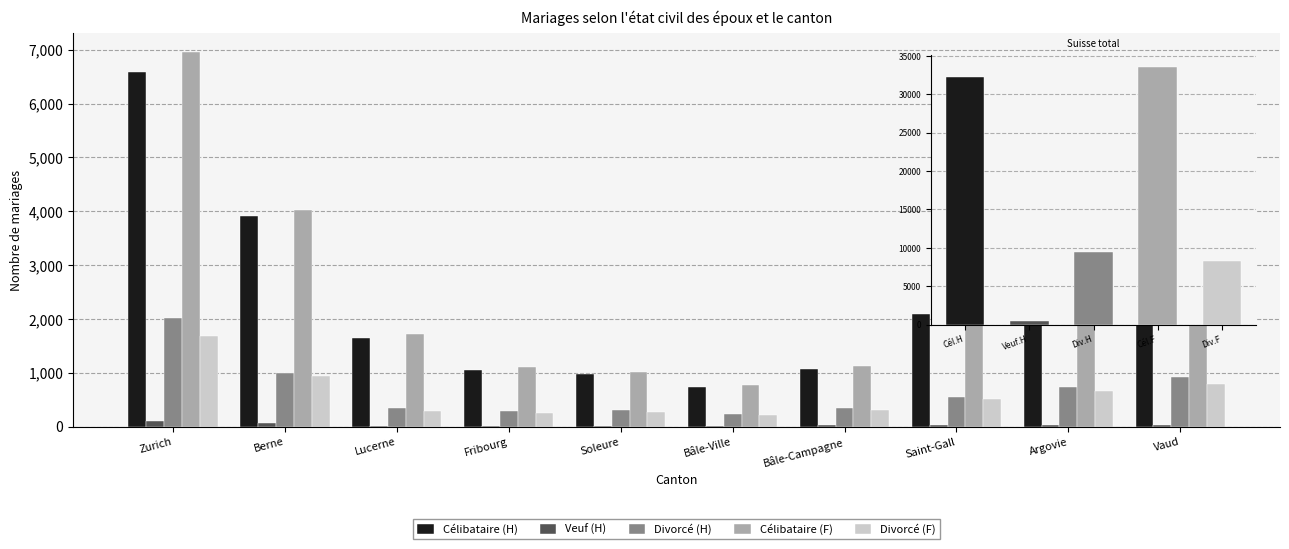

What is the value of the Divorcé (F) bar at the 2nd from the left?

933